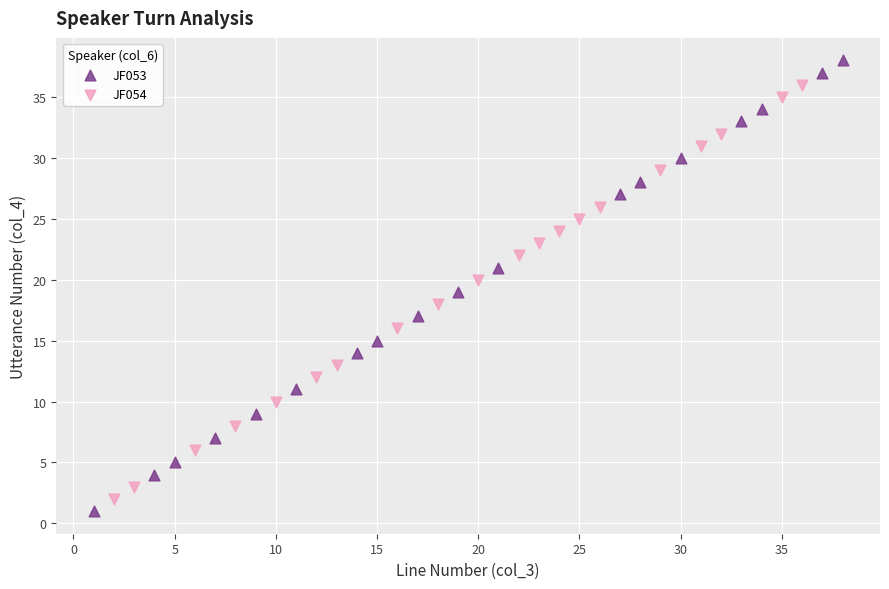

Which series reaches the maximum Y coordinate?

JF053